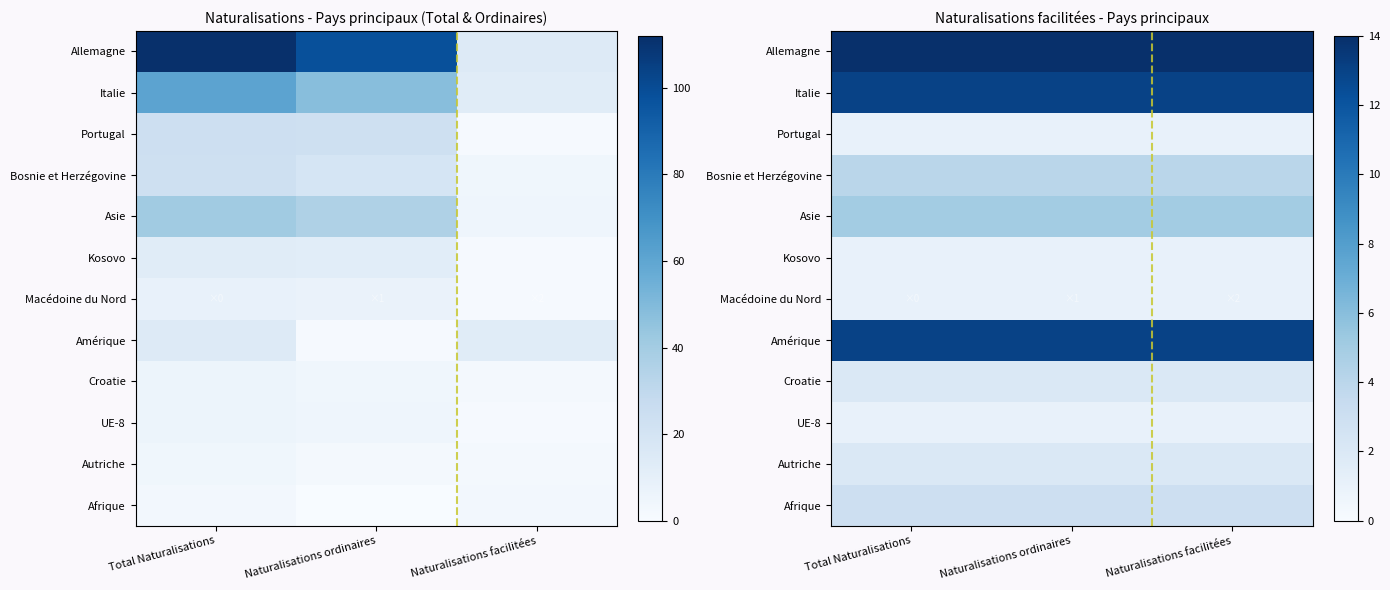

What is the total value across all series at Naturalisations ordinaires?

60